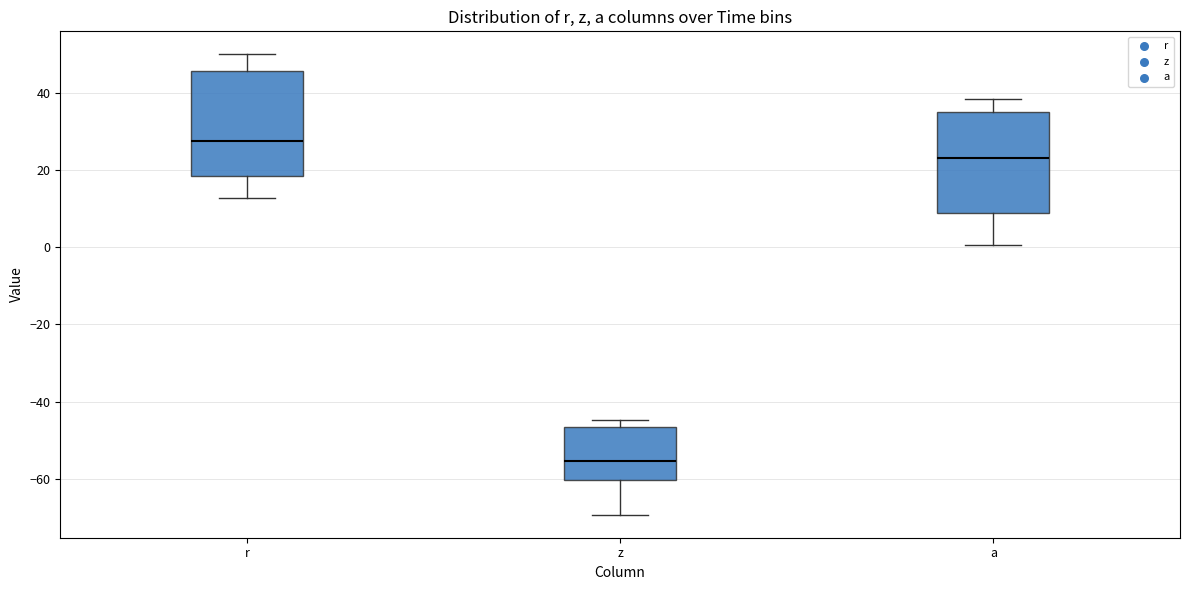

Reading left to right, read every box against the y-axis: the position of its median line, the range the box covers, and the ends of its whiskers. The values are not printed on the chart, so give them approximately, as read against the axis.

r: median 28, box 18 to 46, whiskers 12 to 50
z: median -56, box -60 to -46, whiskers -70 to -44
a: median 24, box 8 to 36, whiskers 0 to 38